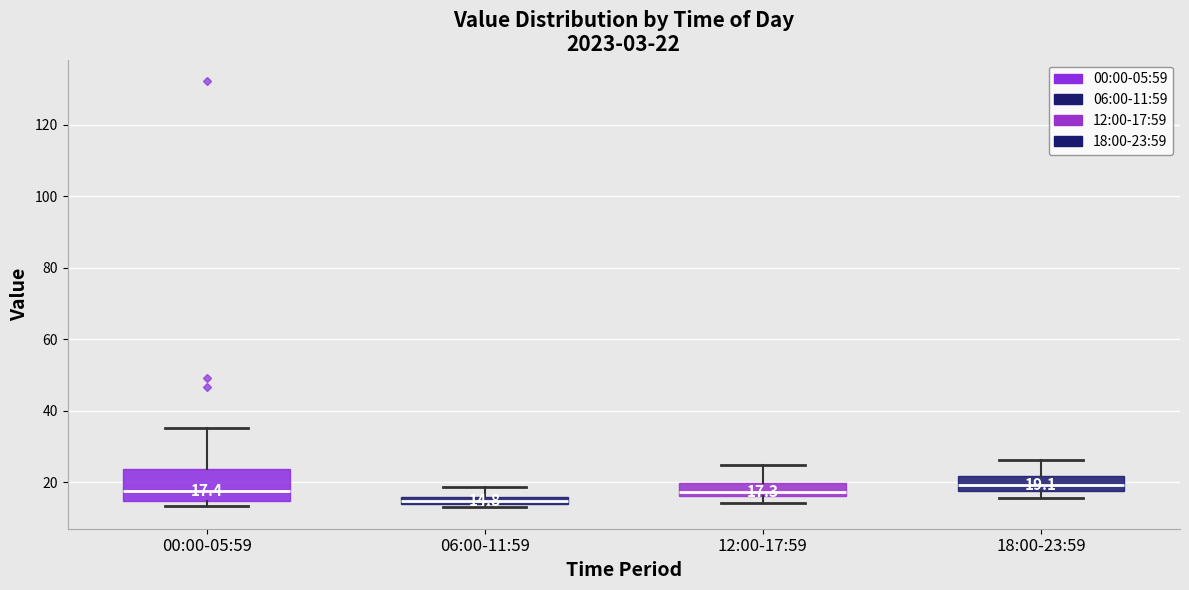

Which box is the tallest, from its lower edge to its upper edge?

00:00-05:59